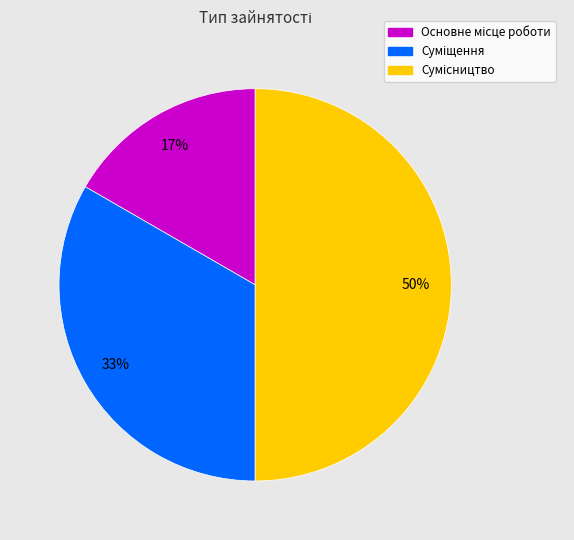

To the nearest percent, what is the difference between the largest and smallest slice percentages?

33%